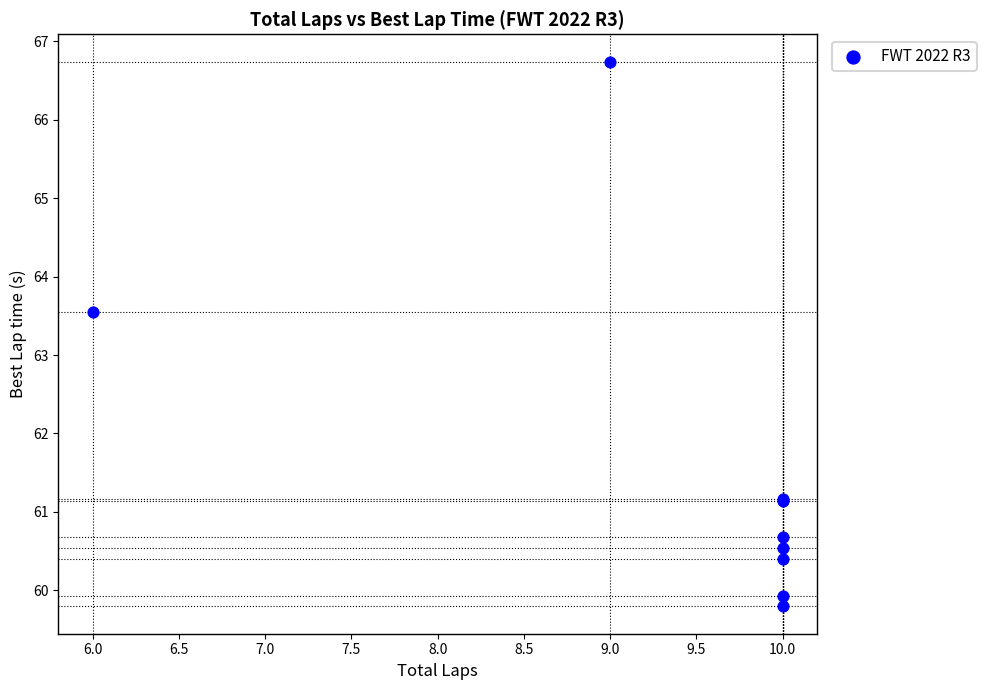

What Y value in the scatter plot is closest to 63?

63.6